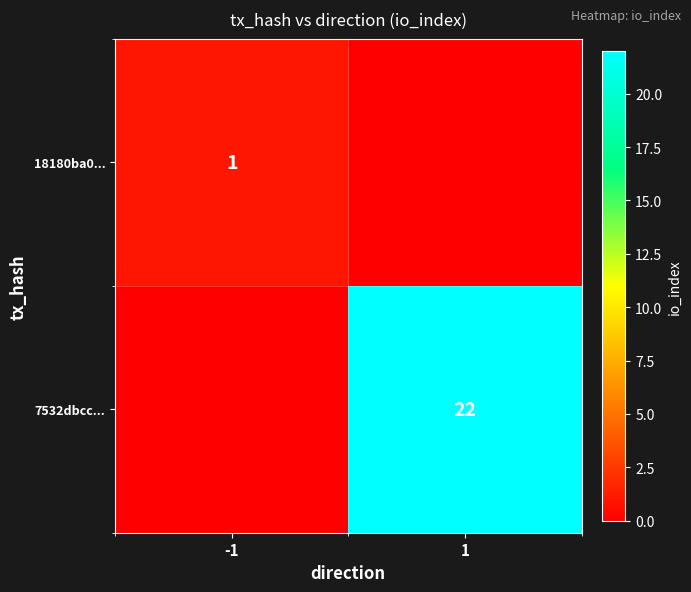

Is the value of 7532dbcc... at 1 greater than the value of 18180ba0... at -1?

Yes